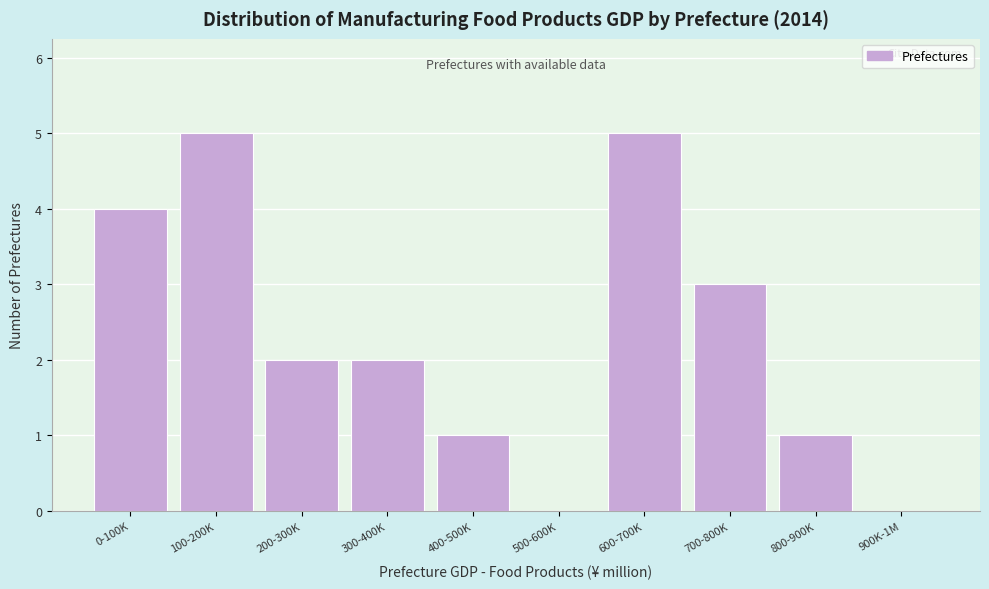

Reading right to left, transcribe all the data shown in this chart.

900K-1M=0	800-900K=1	700-800K=3	600-700K=5	500-600K=0	400-500K=1	300-400K=2	200-300K=2	100-200K=5	0-100K=4